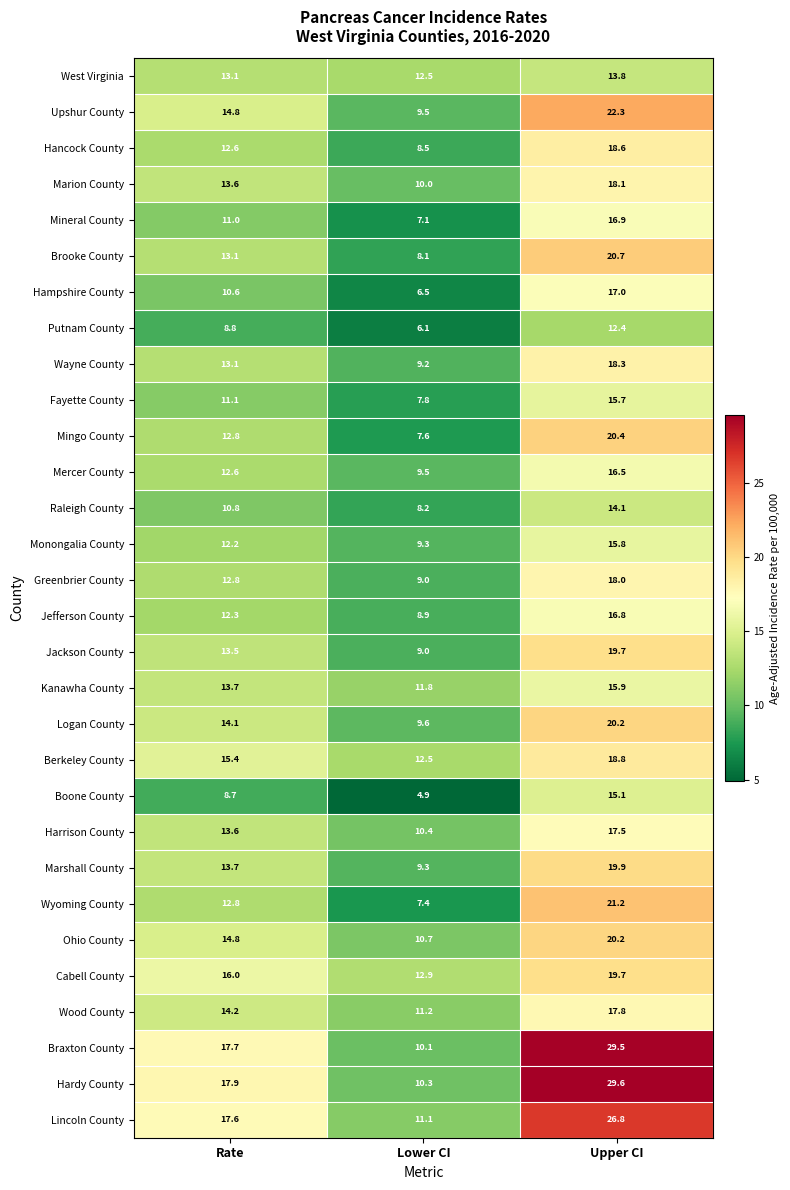

Rank the categories by Mercer County value from highest to lowest.

Upper CI, Rate, Lower CI